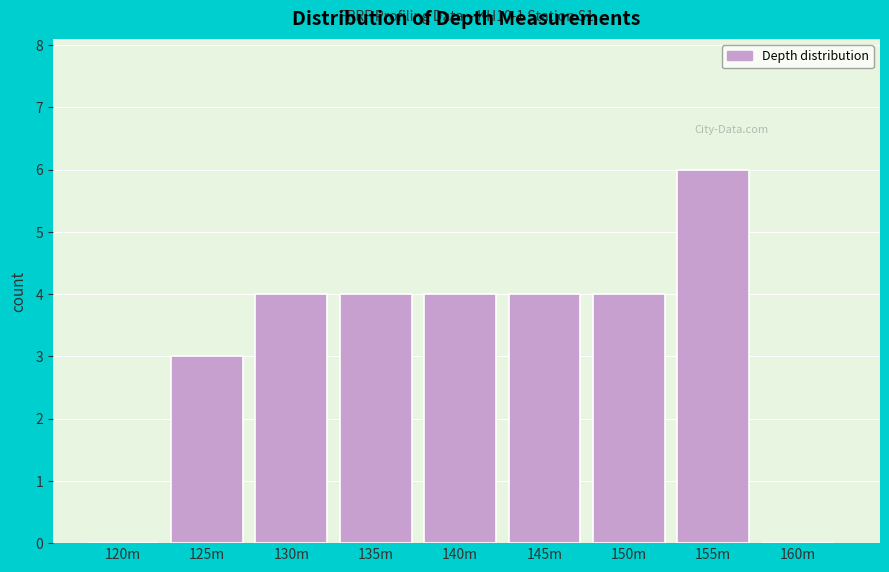

Reading left to right, what are all the values shown in this chart?

120m=0	125m=3	130m=4	135m=4	140m=4	145m=4	150m=4	155m=6	160m=0